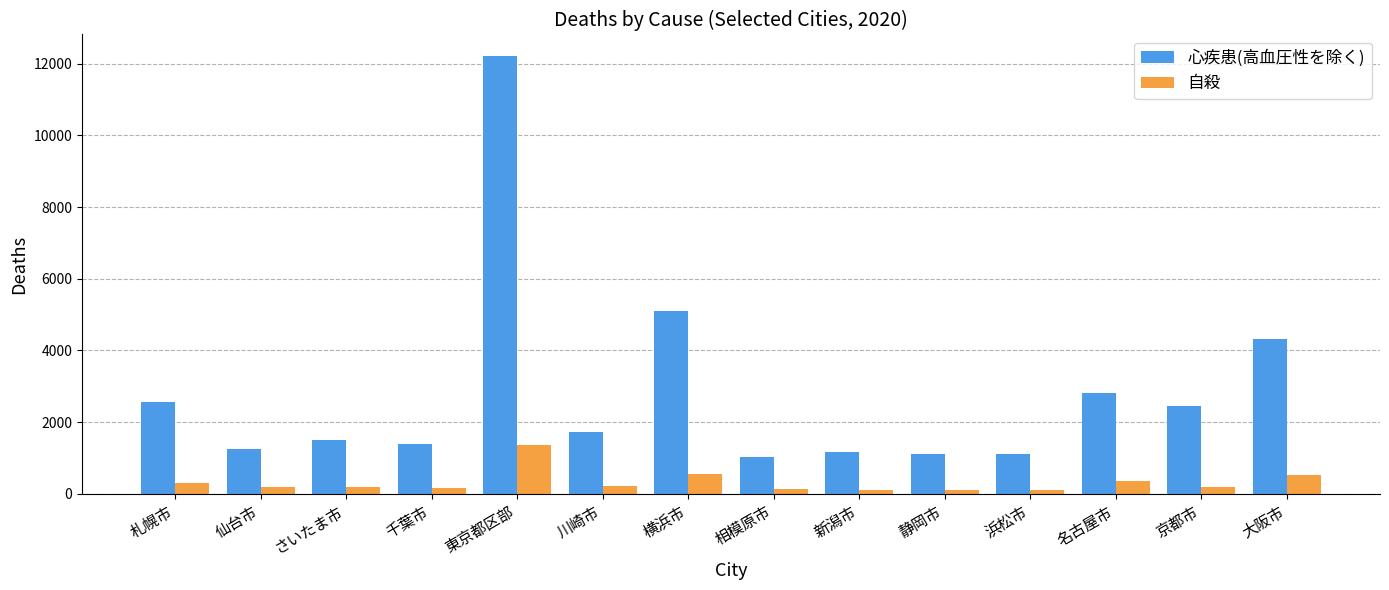

What is the sum of all 心疾患(高血圧性を除く) values?

39757